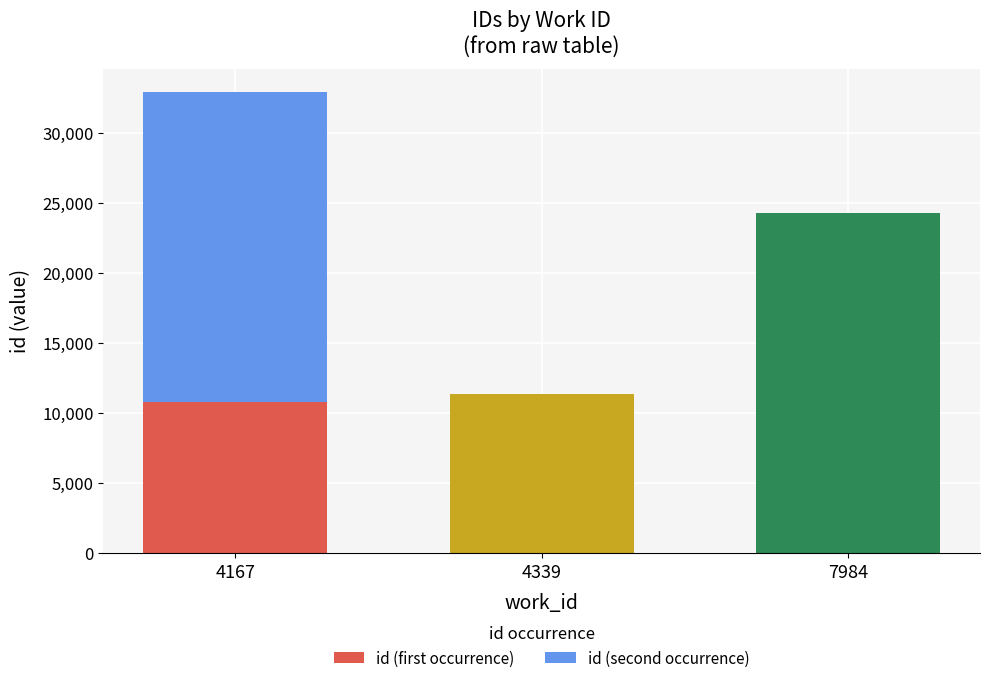

What is the maximum value for id (first occurrence)?

24300